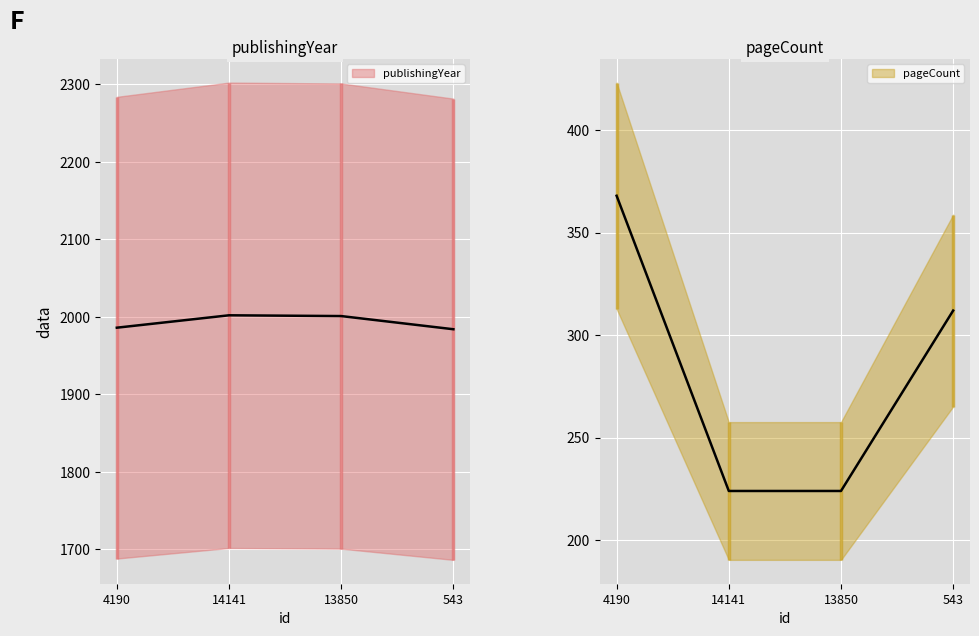

Between 543 and 13850, which is larger?

13850